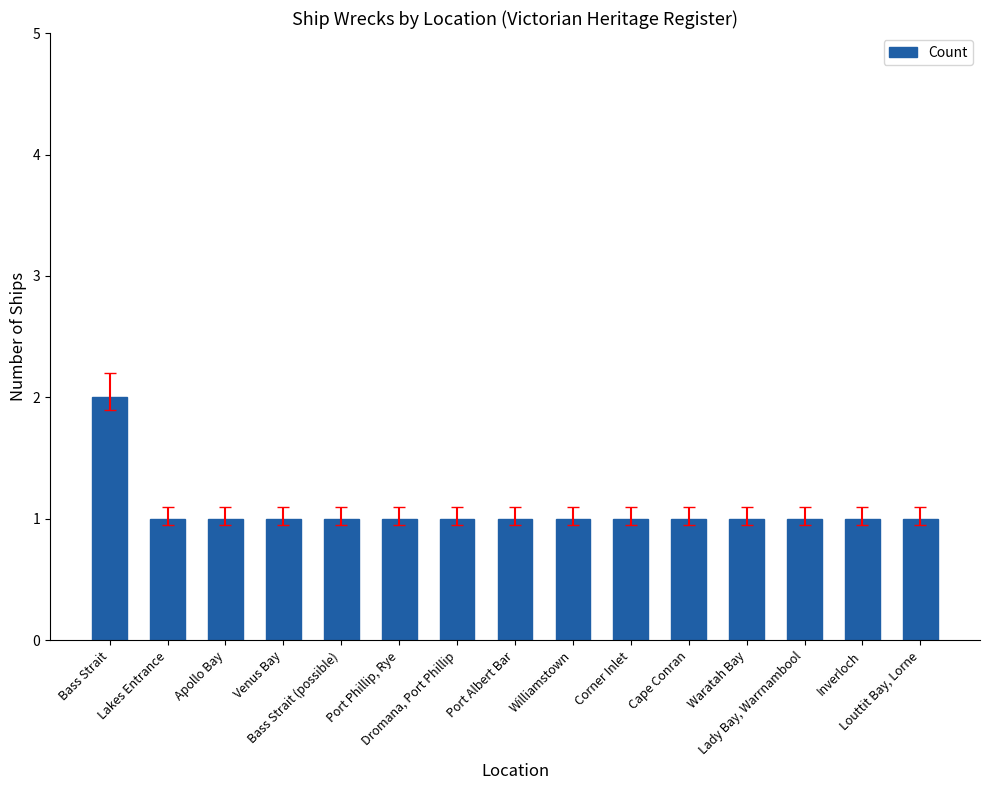

What is the value of the 6th bar from the left?

1